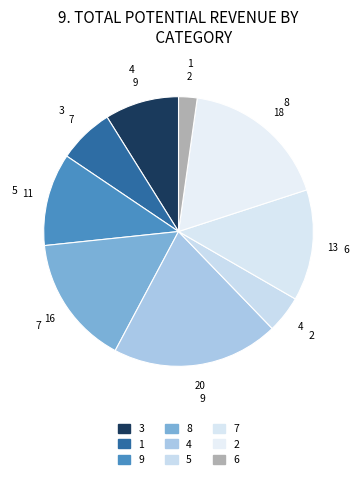

What is the largest slice in the pie chart?

4